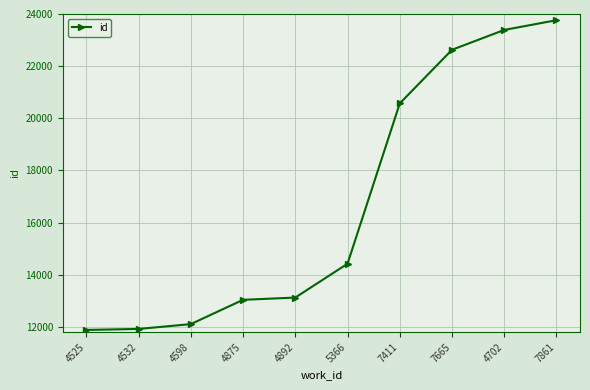

What is the maximum value shown in the chart?

23762